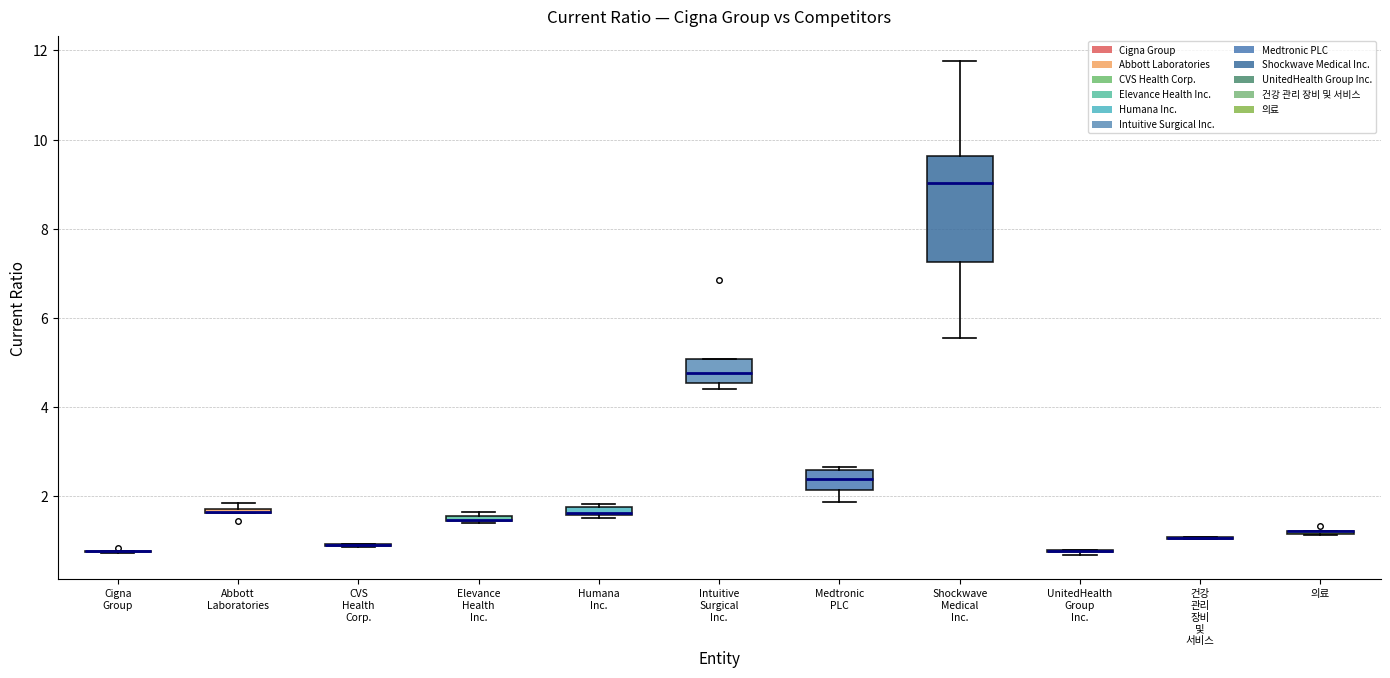

Comparing the boxes themselves (not the whiskers), which one is the tallest?

Shockwave Medical Inc.